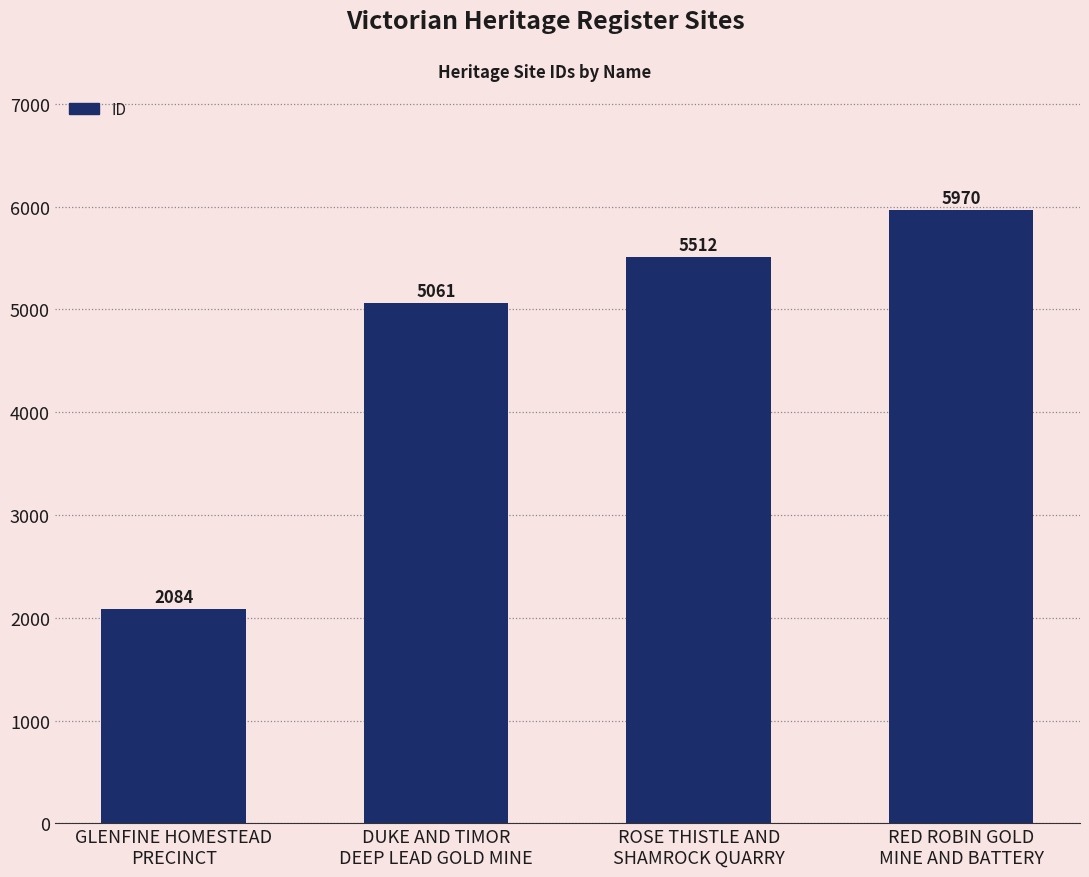

Reading left to right, extract all data points from this chart.

GLENFINE HOMESTEAD
PRECINCT=2084	DUKE AND TIMOR
DEEP LEAD GOLD MINE=5061	ROSE THISTLE AND
SHAMROCK QUARRY=5512	RED ROBIN GOLD
MINE AND BATTERY=5970